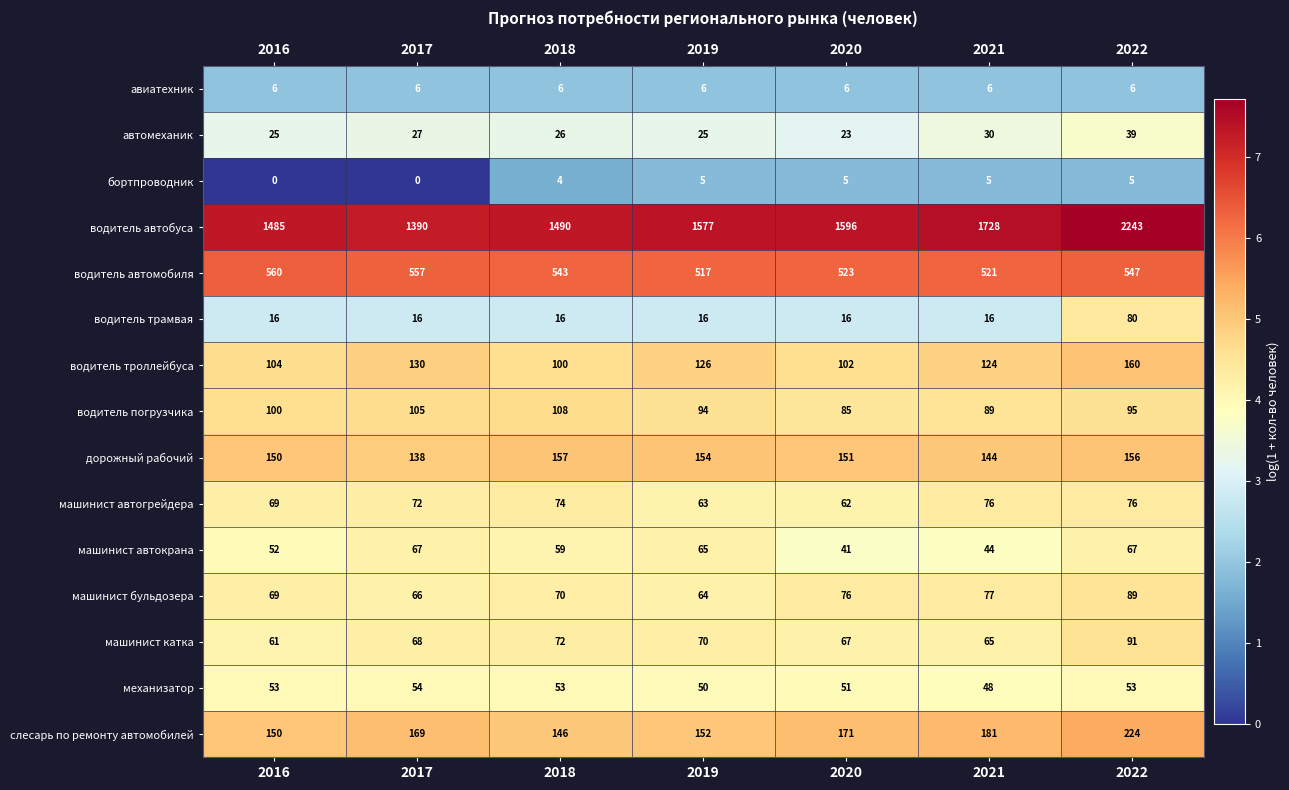

What is the average value of the водитель трамвая series?

25